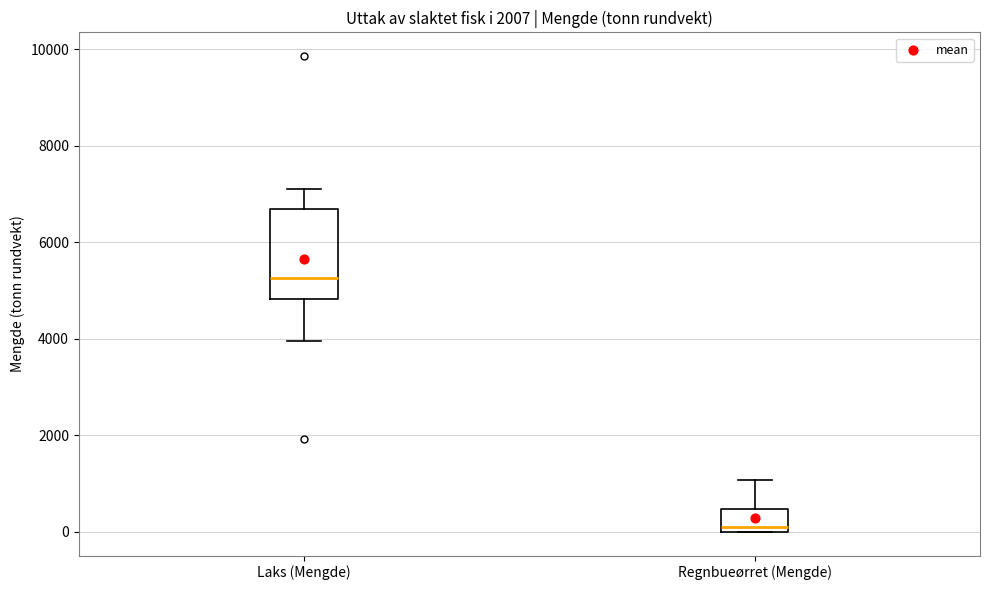

Reading left to right, transcribe this box plot: for each box, give where its median line is, the range the box spans, and where its two whiskers end, as read against the y-axis. The values are not printed on the chart, so give them approximately, as read against the axis.

Laks (Mengde): median 5200, box 4800 to 6600, whiskers 4000 to 7200
Regnbueørret (Mengde): median 200, box 0 to 400, whiskers 0 to 1000